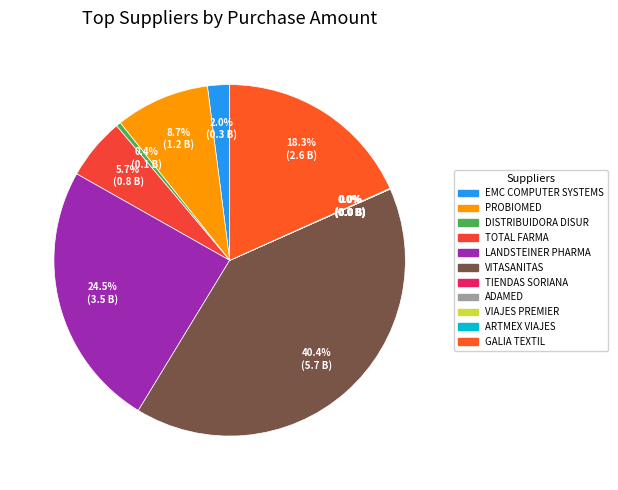

What percentage is the GALIA TEXTIL slice, to the nearest percent?

18%